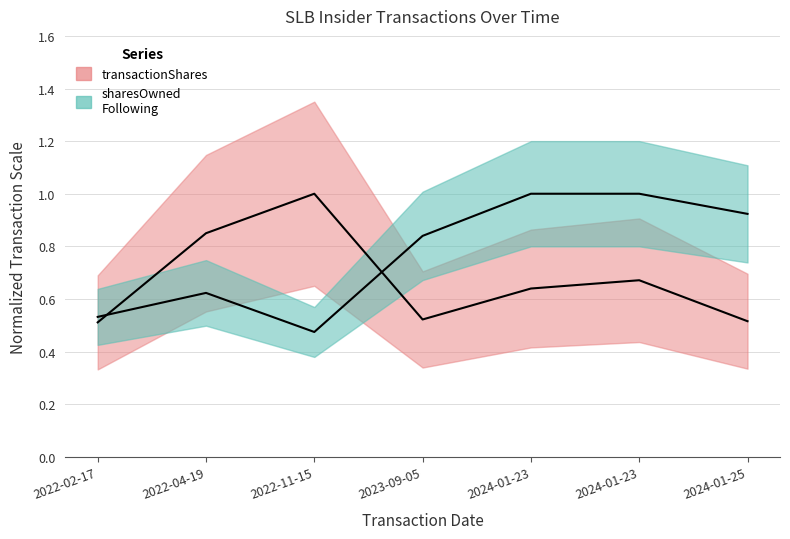

The transactionShares series shows 1.0 at 2022-11-15. True or false?

True